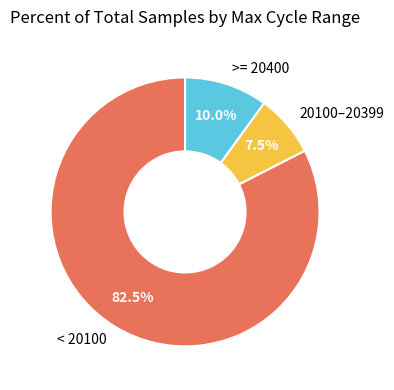

Which category has the smallest portion of the pie?

20100–20399